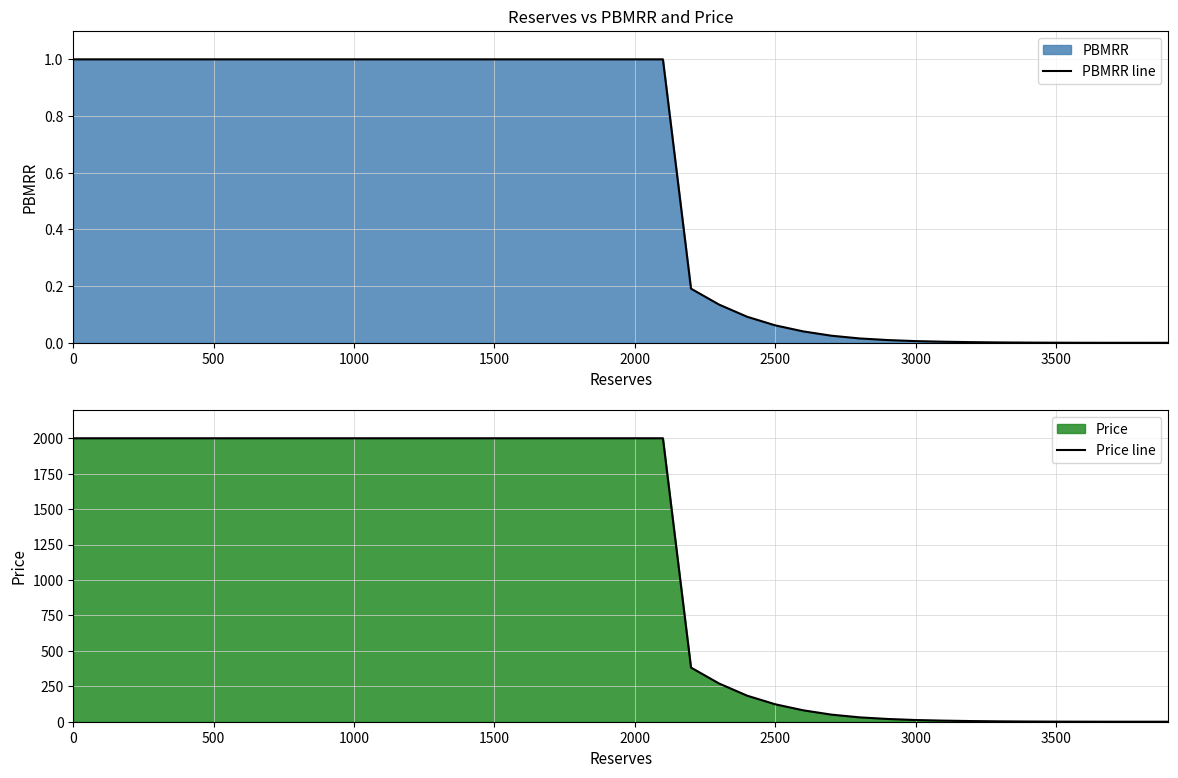

Is it true that PBMRR line equals 1.0 at 1500?

True